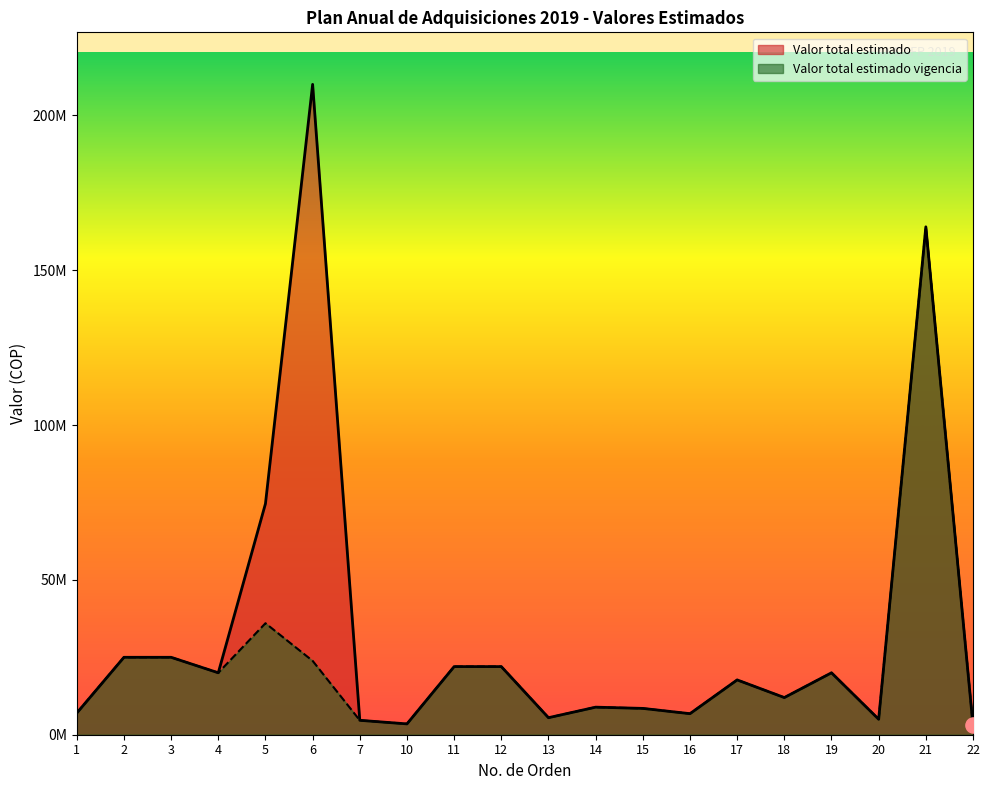

Which series has the largest total across all categories?

Valor total estimado